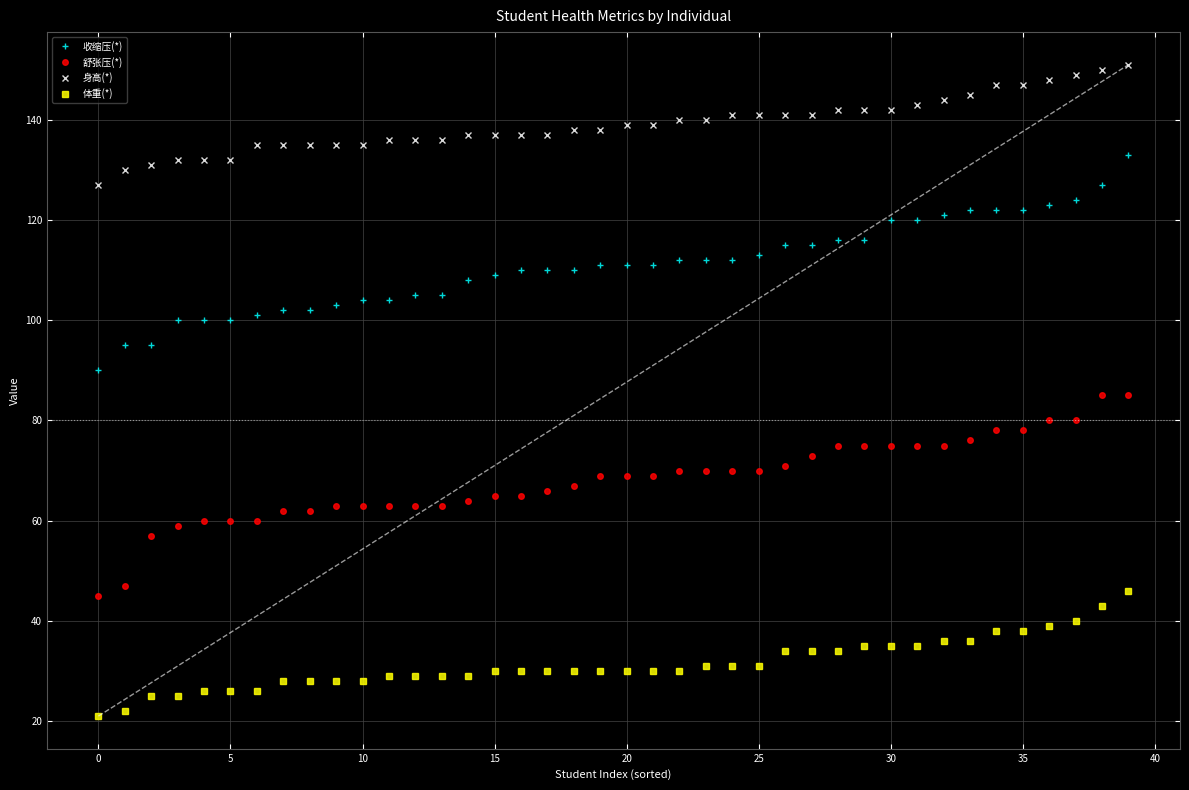

List the series in order of their peak value, highest first.

身高(*), 收缩压(*), 舒张压(*), 体重(*)